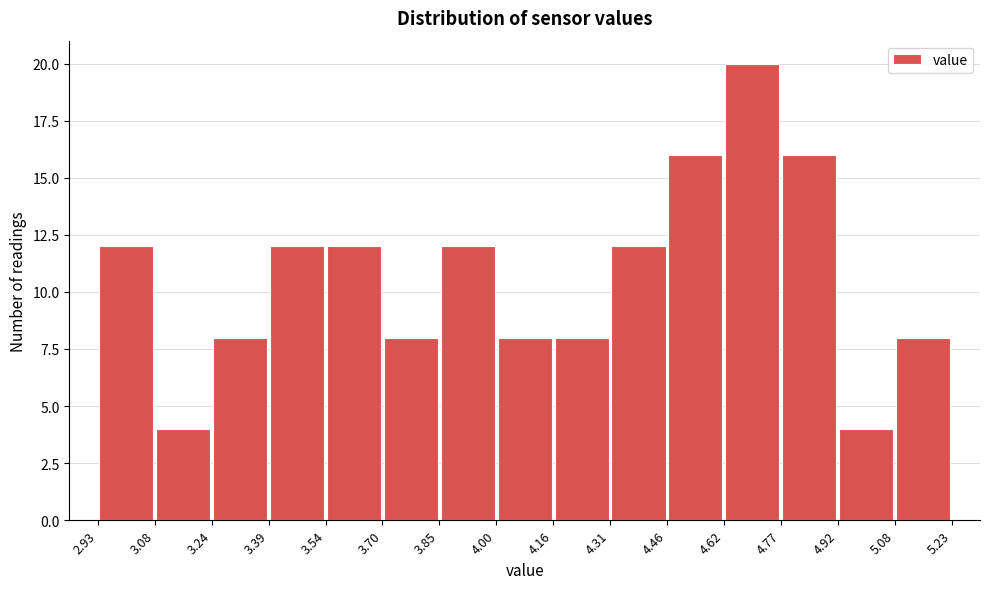

Reading left to right, list every bar in this chart as the range it spans on the x-axis followed by its height. The values are not printed on the chart, so give them approximately, as read against the axis.

2.93 to 3.08: 12
3.08 to 3.24: 4
3.24 to 3.39: 8
3.39 to 3.54: 12
3.54 to 3.70: 12
3.70 to 3.85: 8
3.85 to 4.00: 12
4.00 to 4.16: 8
4.16 to 4.31: 8
4.31 to 4.46: 12
4.46 to 4.62: 16
4.62 to 4.77: 20
4.77 to 4.92: 16
4.92 to 5.08: 4
5.08 to 5.23: 8